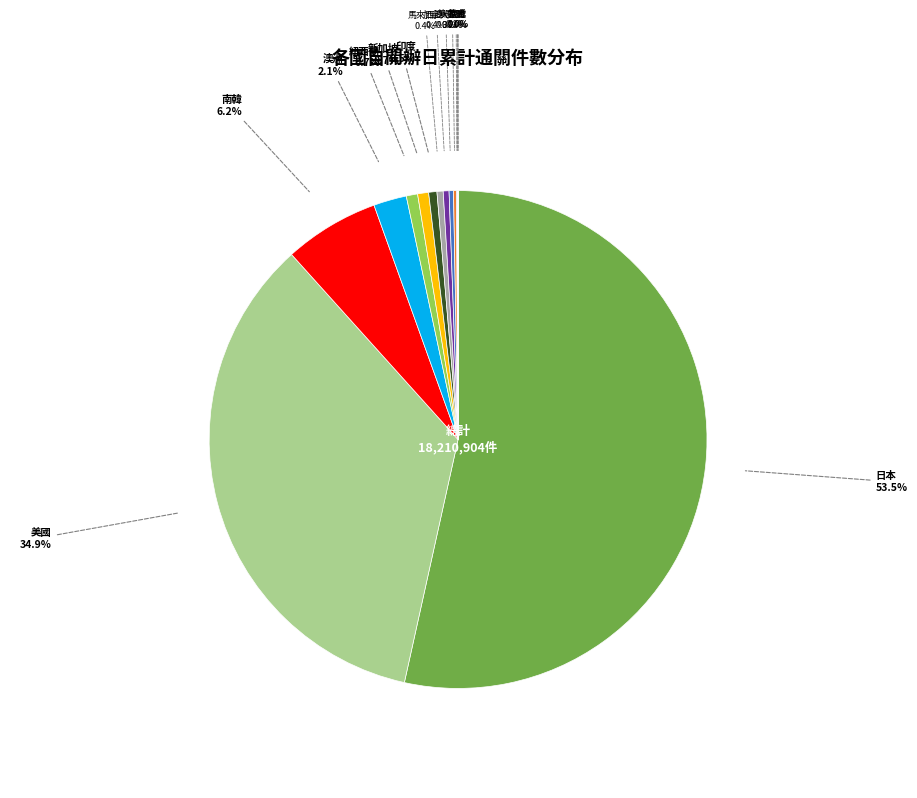

Which has a higher value, 美國 or 馬來西亞?

美國